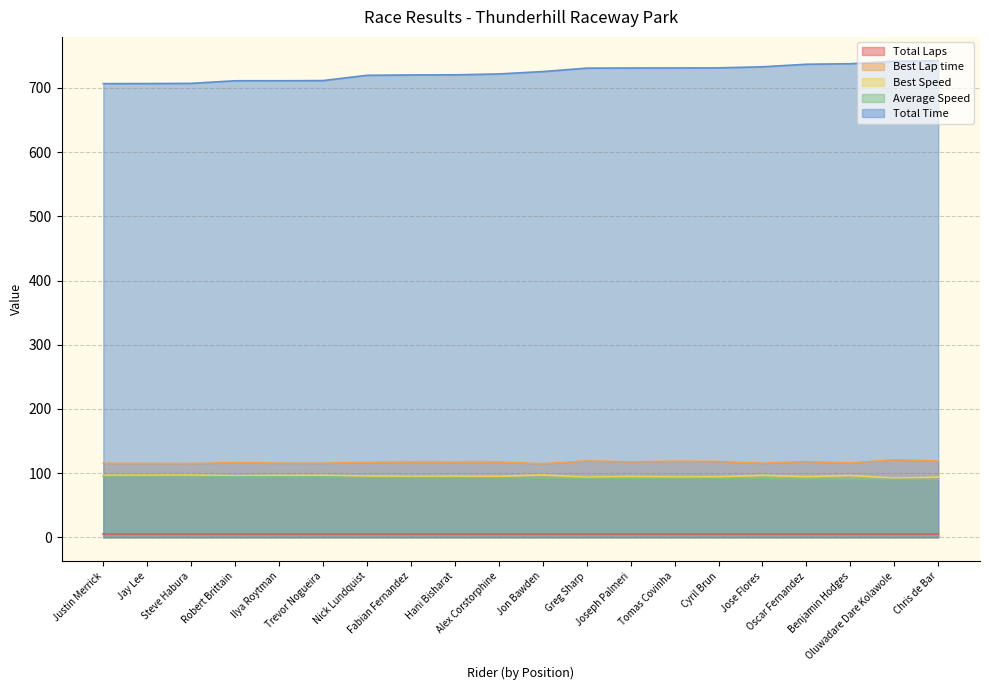

True or false: Total Time and Best Lap time cross at least once.

False